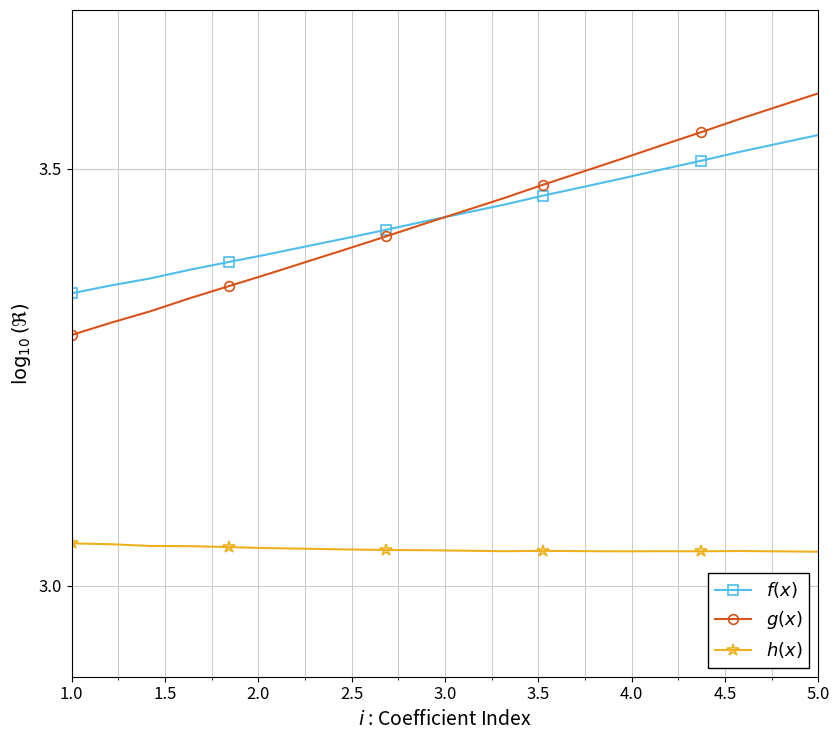

What is the value of the $h(x)$ point at the 4th from the left?

3.0